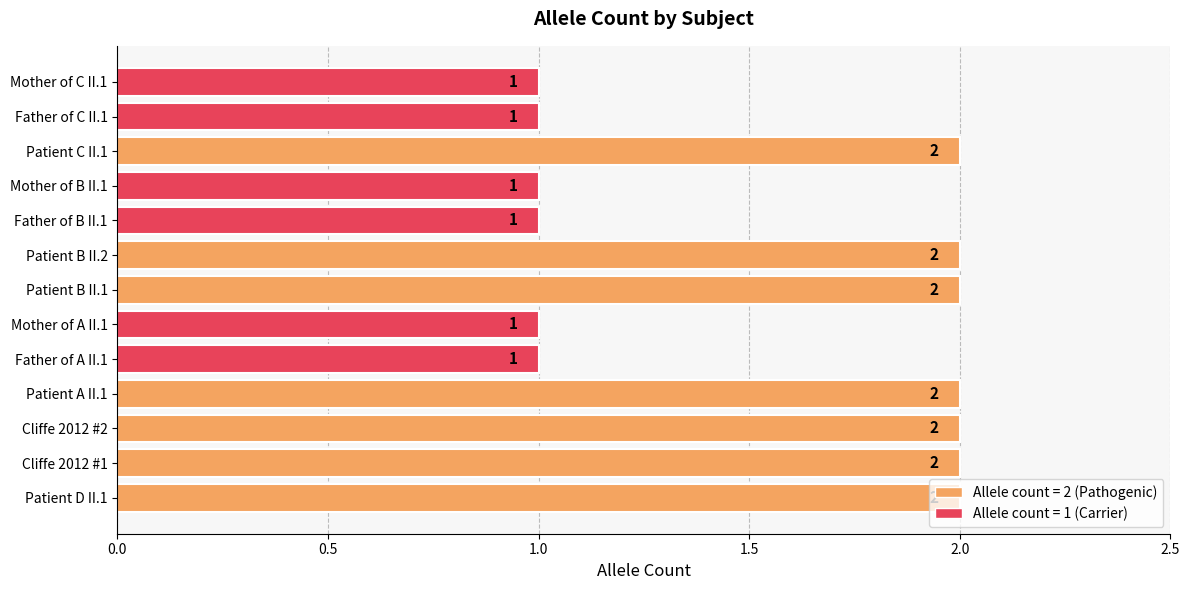

Is it true that the value at Father of B II.1 is 1?

True